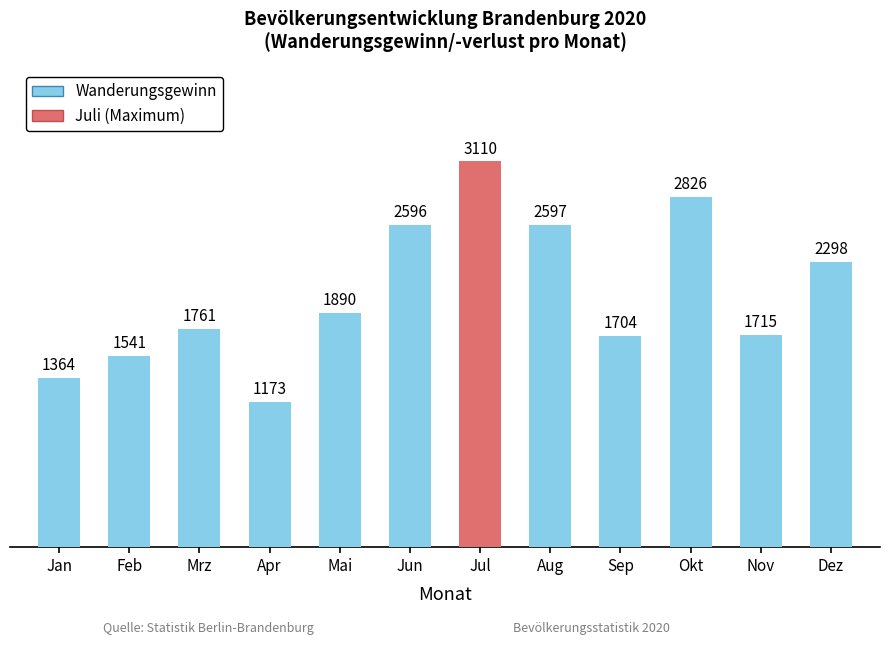

Are the bars horizontal?

No